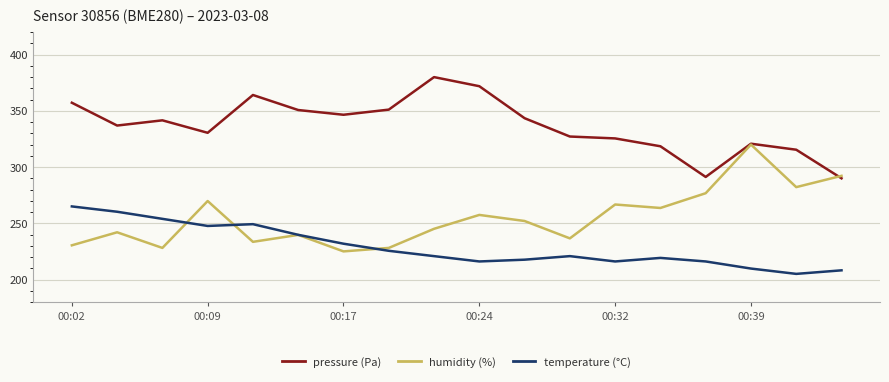

What is the maximum value for humidity (%)?

320.0